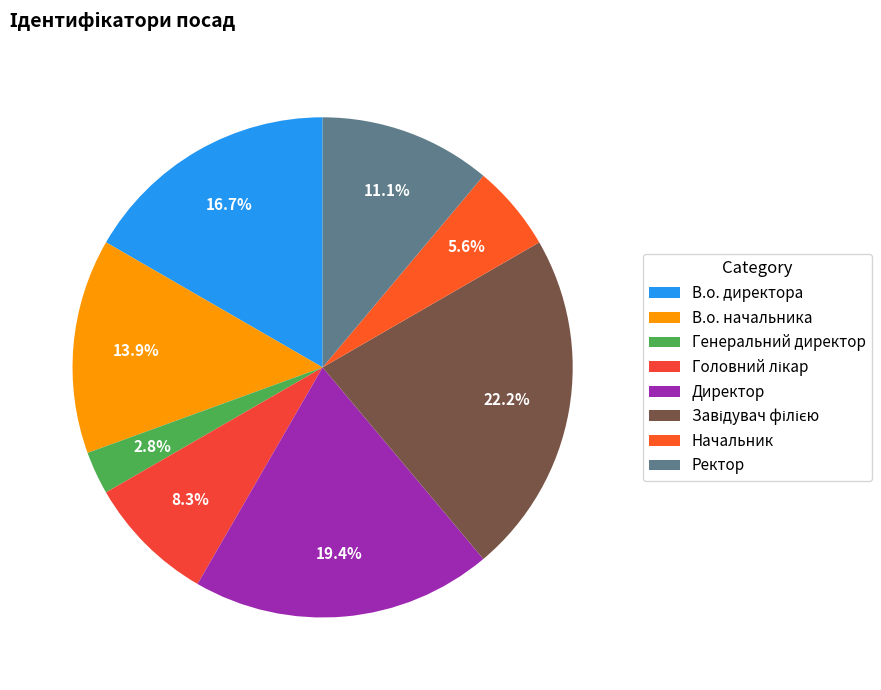

What portion of the pie excludes Ректор?

88.9%